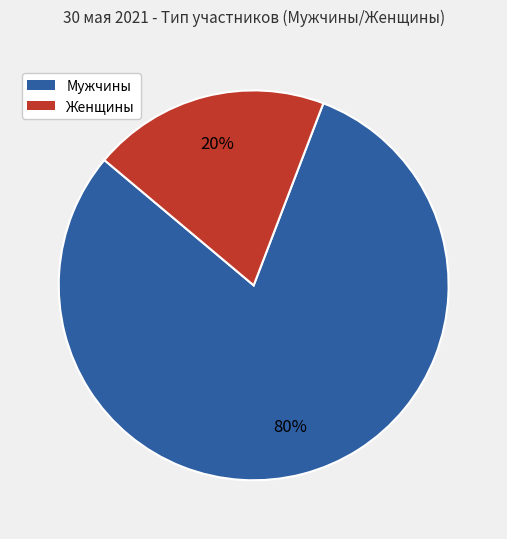

To the nearest percent, what is the combined percentage of Женщины and Мужчины?

100%